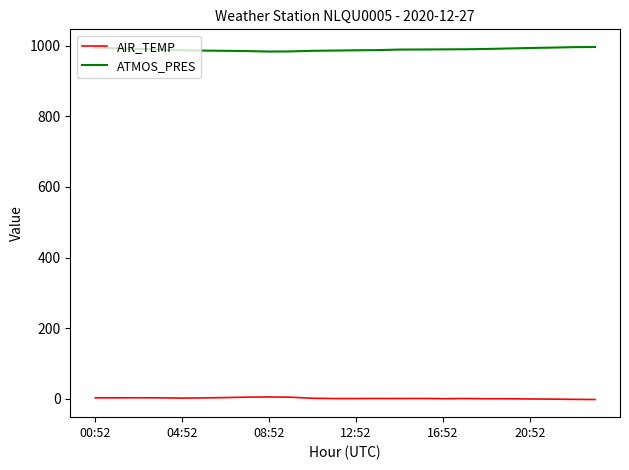

What is the maximum value shown in the chart?

996.5